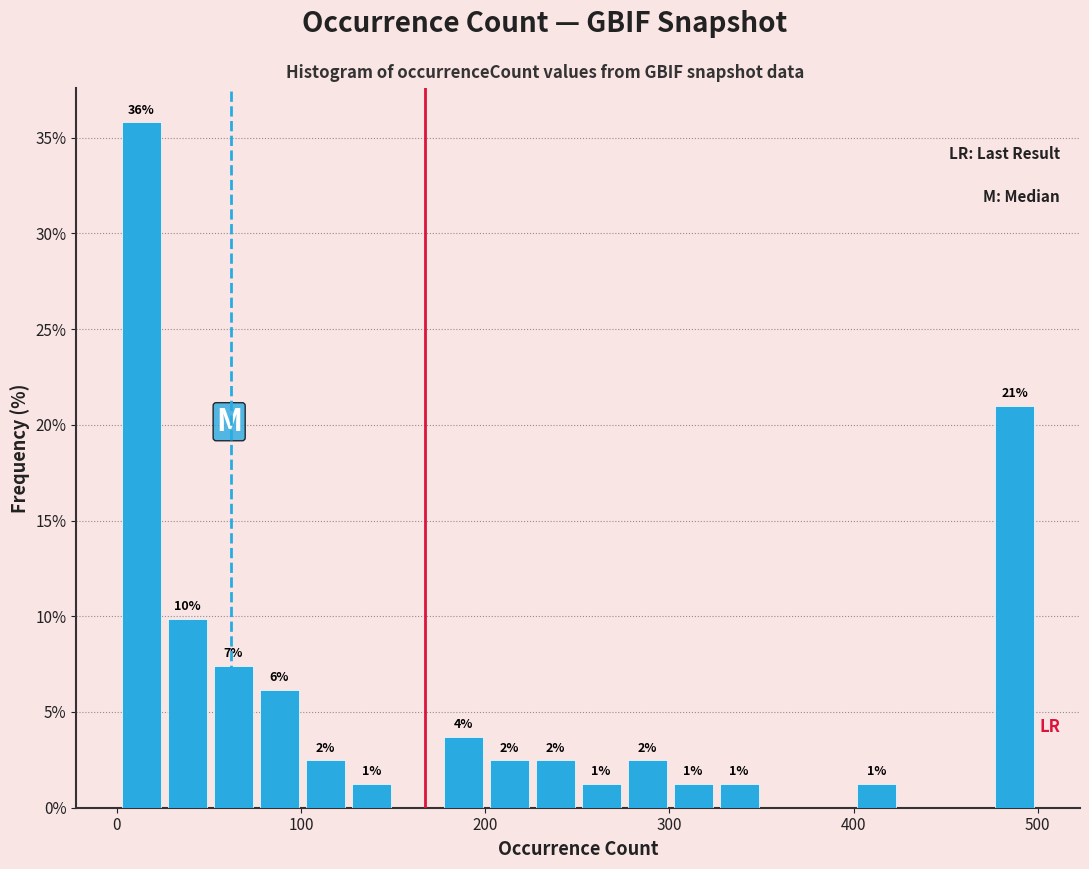

Read against the x-axis, roughly where is the centre of the tallest bar?

10